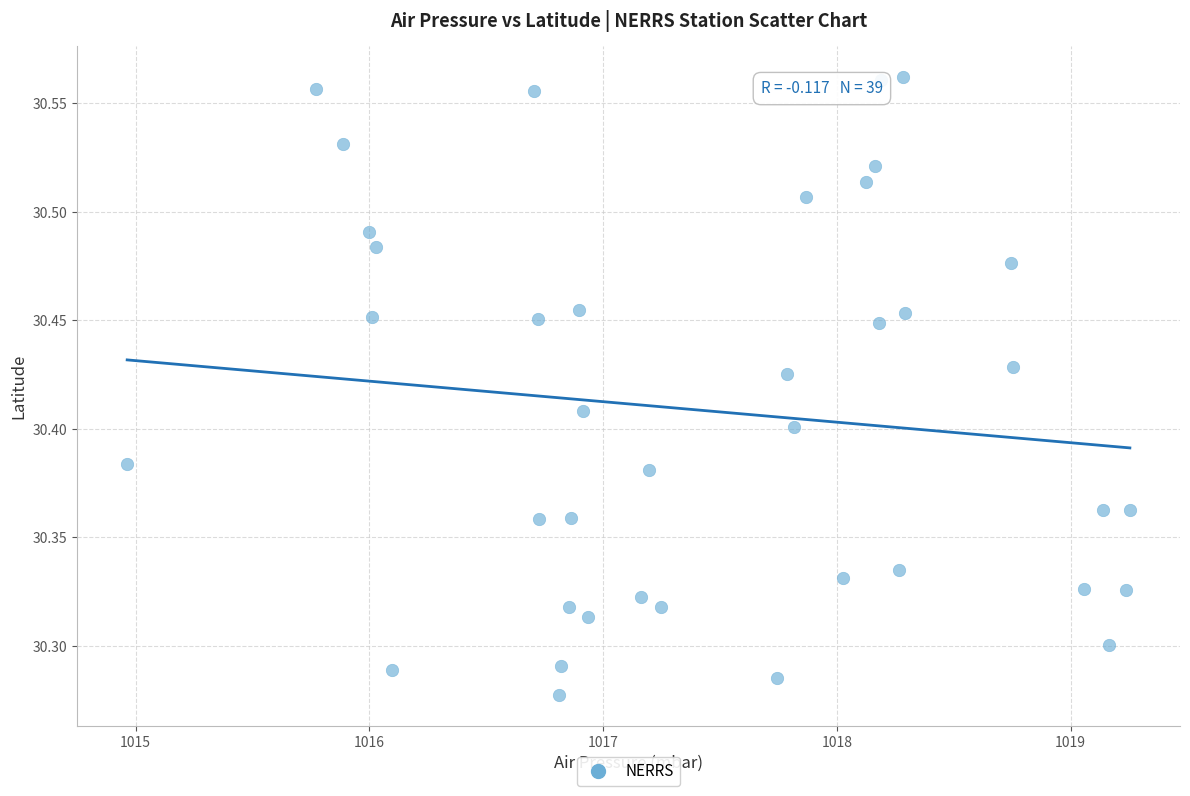

What is the range of X values (max minus min)?

4.3